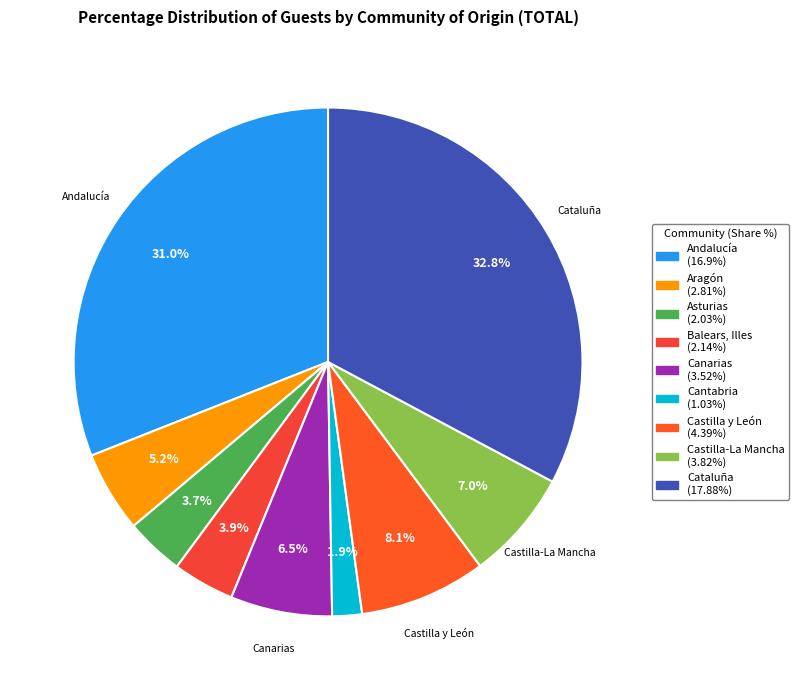

How many slices are in this pie chart?

9